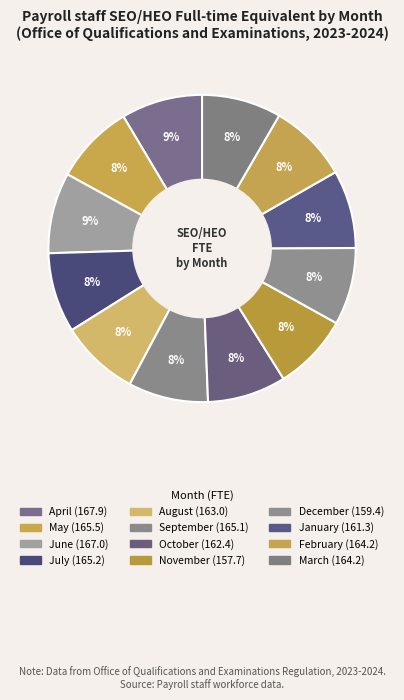

What is the change in value from September to November?

-7.4